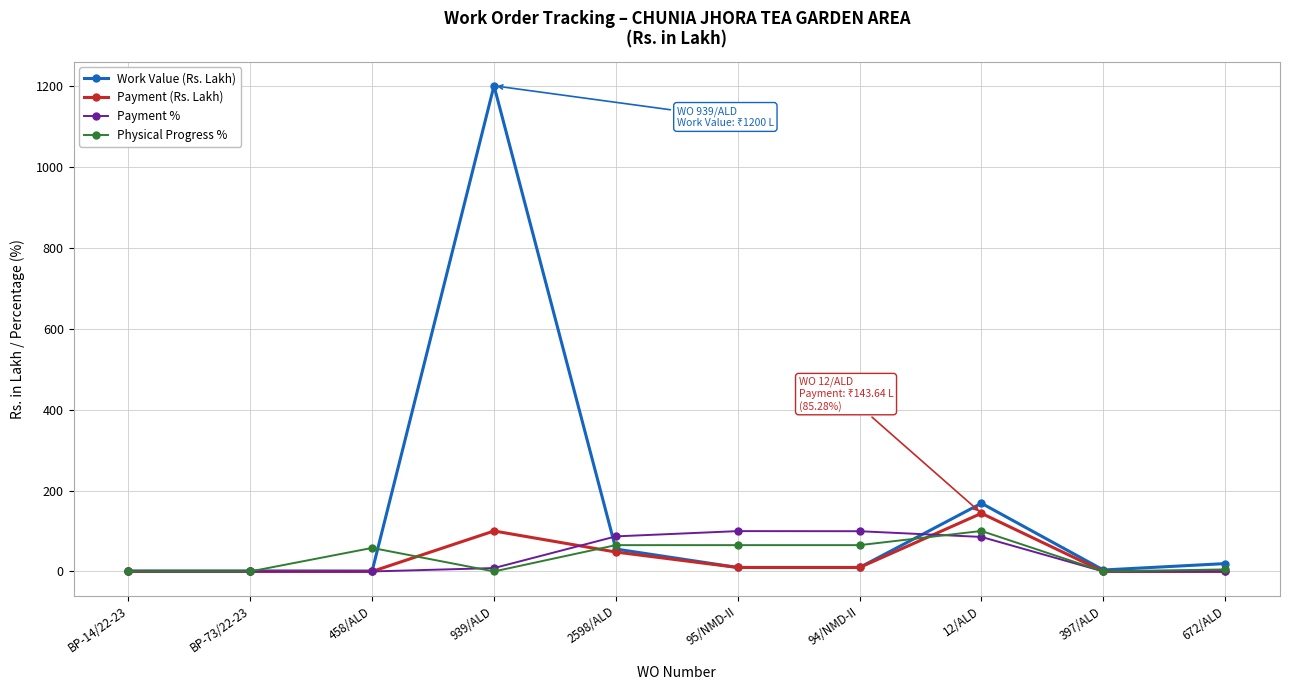

How many data points in Payment (Rs. Lakh) are less than 9?

5